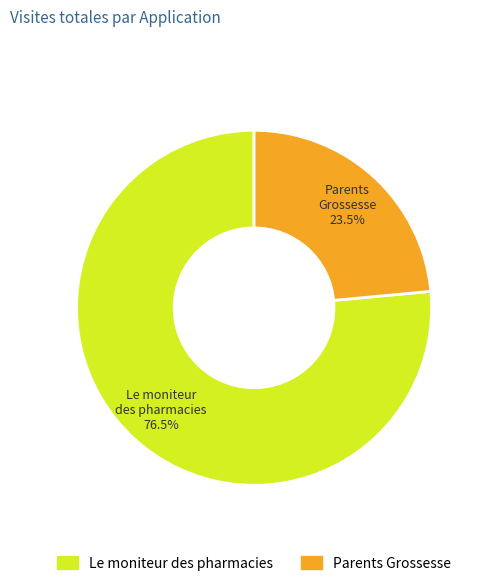

Which category has the biggest portion of the pie?

Le moniteur des pharmacies